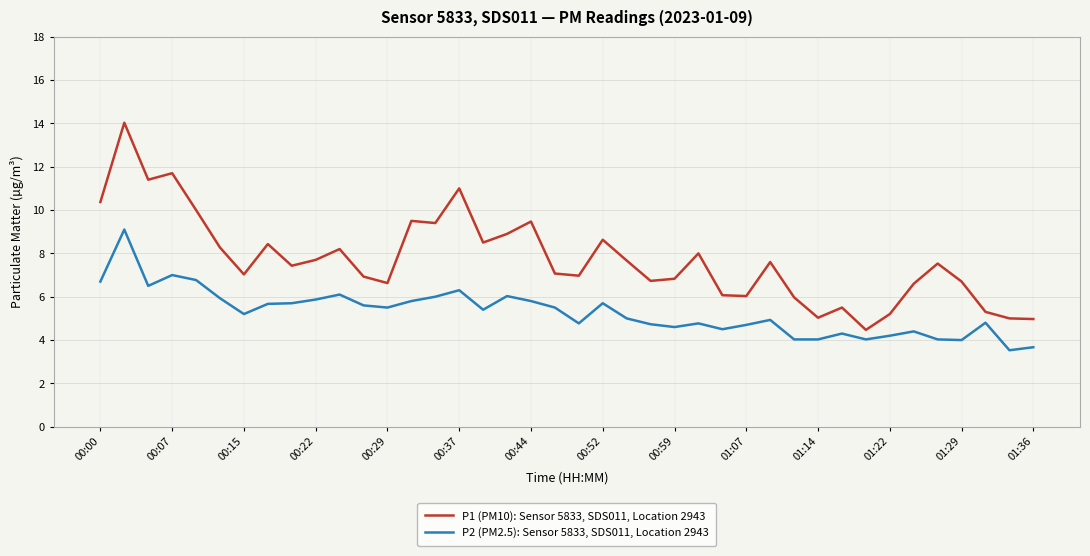

Which series has the largest total across all categories?

P1 (PM10): Sensor 5833, SDS011, Location 2943